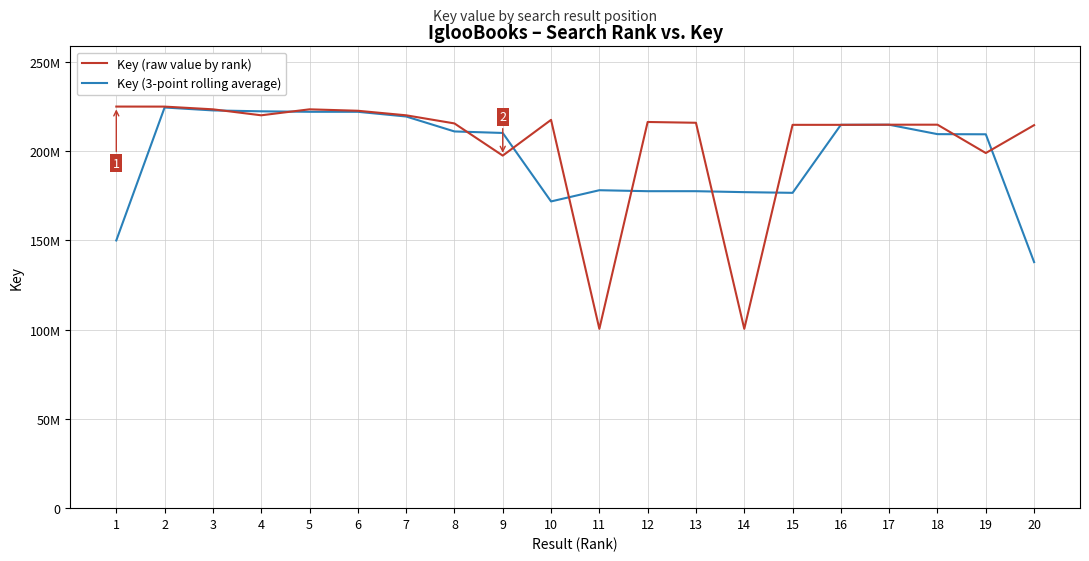

Does the chart display data point markers on the line(s)?

No